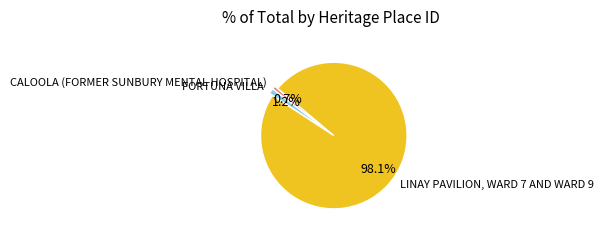

Approximately how many times larger is the value at FORTUNA VILLA compared to CALOOLA (FORMER SUNBURY MENTAL HOSPITAL)?

1.6